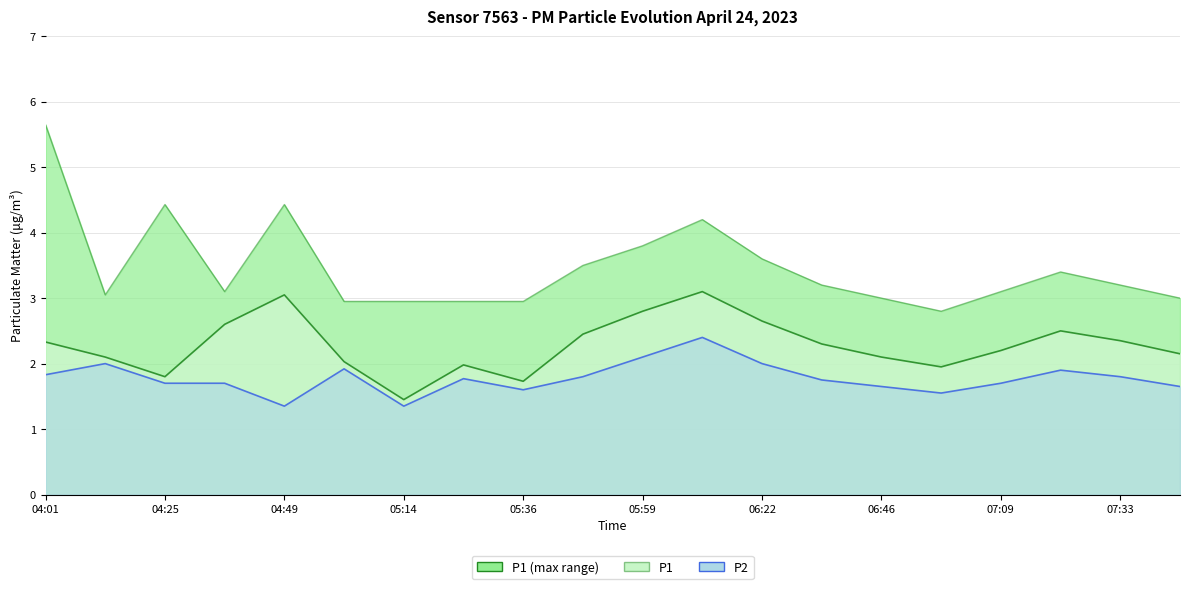

How many lines are shown in the chart?

3